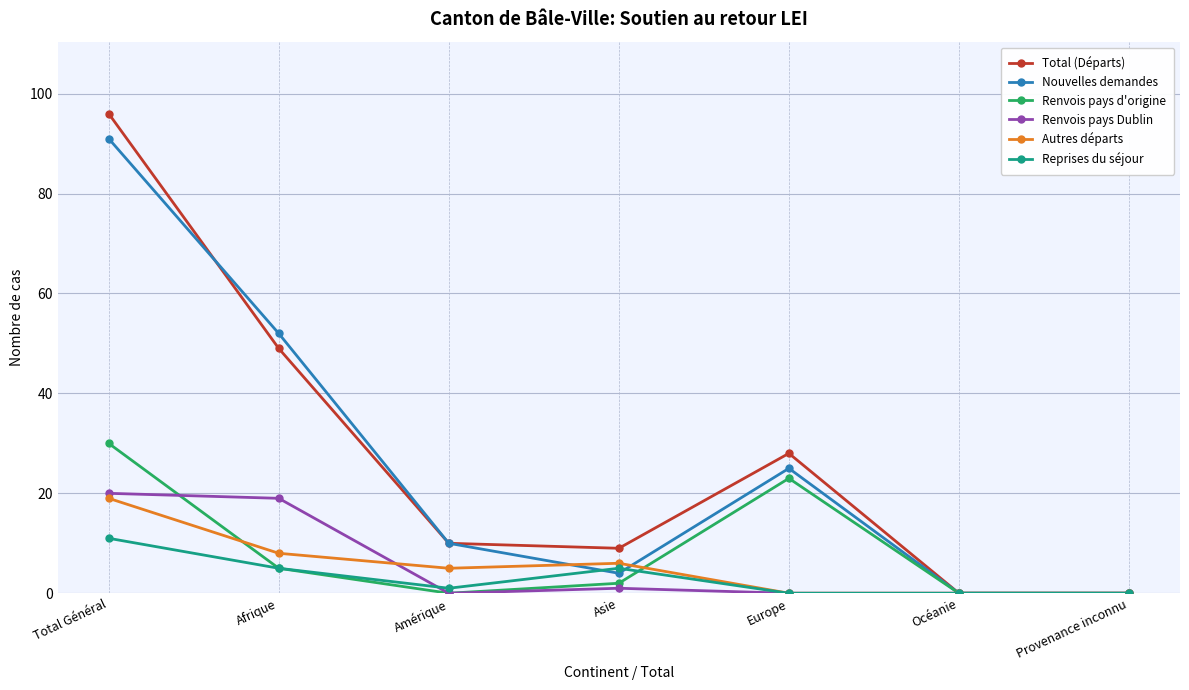

Between Afrique and Amérique, which series saw the biggest shift?

Nouvelles demandes